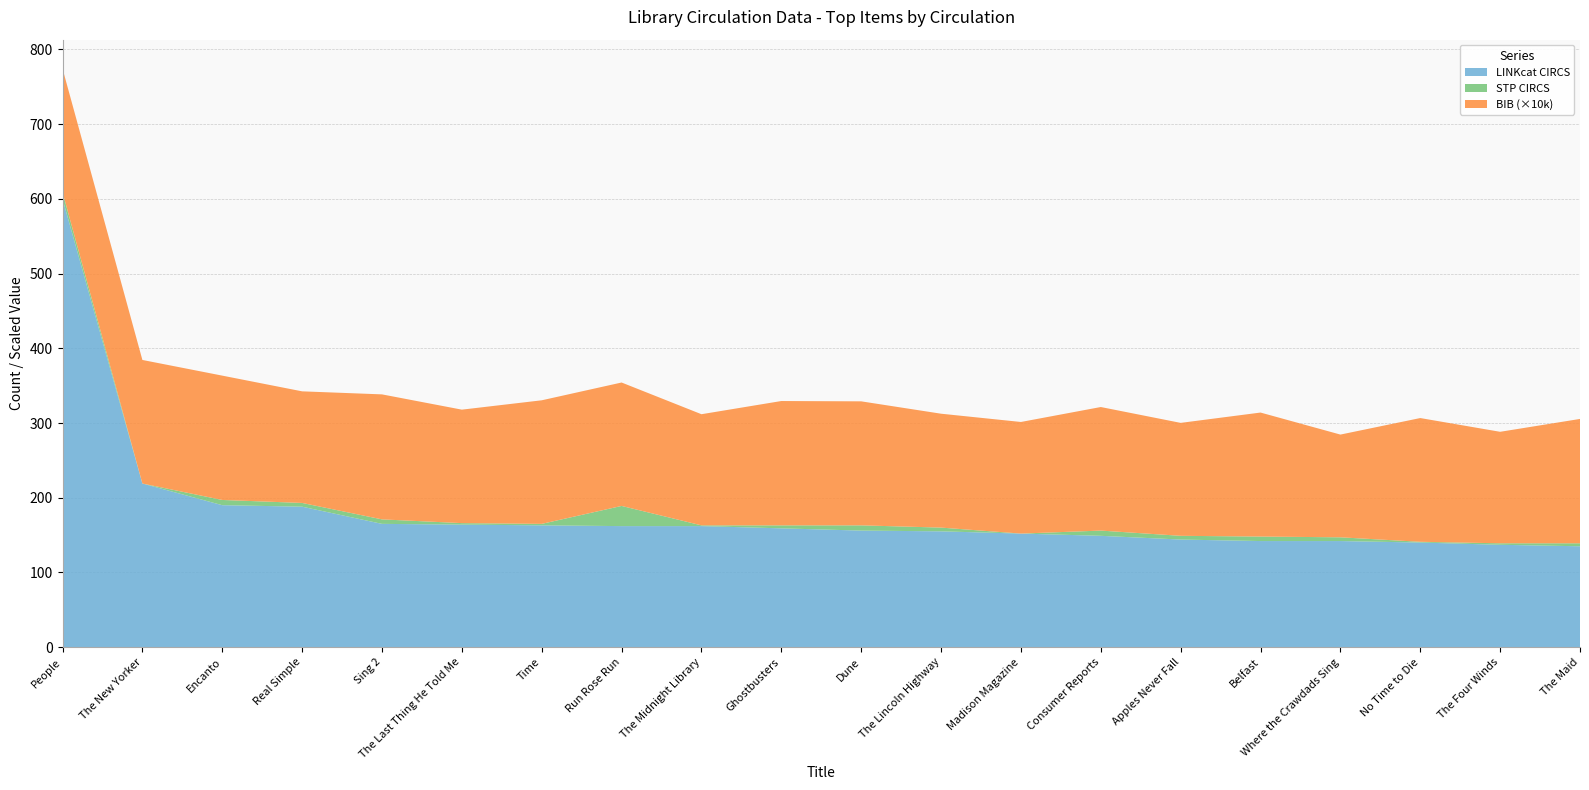

Reading left to right, transcribe all the data shown in this chart.

LINKcat CIRCS: People=600	The New Yorker=219	Encanto=190	Real Simple=188	Sing 2=165	The Last Thing He Told Me=164	Time=163	Run Rose Run=162	The Midnight Library=162	Ghostbusters=159	Dune=156	The Lincoln Highway=155	Madison Magazine=152	Consumer Reports=149	Apples Never Fall=144	Belfast=142	Where the Crawdads Sing=142	No Time to Die=140	The Four Winds=137	The Maid=135
STP CIRCS: People=9	The New Yorker=0	Encanto=7	Real Simple=5	Sing 2=6	The Last Thing He Told Me=2	Time=2	Run Rose Run=27	The Midnight Library=1	Ghostbusters=4	Dune=7	The Lincoln Highway=5	Madison Magazine=0	Consumer Reports=7	Apples Never Fall=5	Belfast=6	Where the Crawdads Sing=5	No Time to Die=1	The Four Winds=2	The Maid=4
BIB: People=1653935	The New Yorker=1653939	Encanto=1664219	Real Simple=1493880	Sing 2=1673242	The Last Thing He Told Me=1518807	Time=1653940	Run Rose Run=1652088	The Midnight Library=1487605	Ghostbusters=1664221	Dune=1660018	The Lincoln Highway=1524535	Madison Magazine=1493818	Consumer Reports=1653930	Apples Never Fall=1511774	Belfast=1659936	Where the Crawdads Sing=1375120	No Time to Die=1656350	The Four Winds=1492262	The Maid=1664517